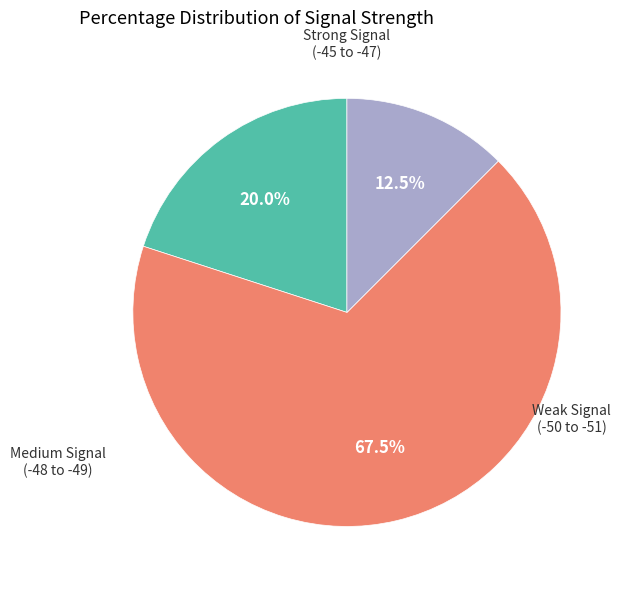

Is there a majority slice in this chart?

Yes